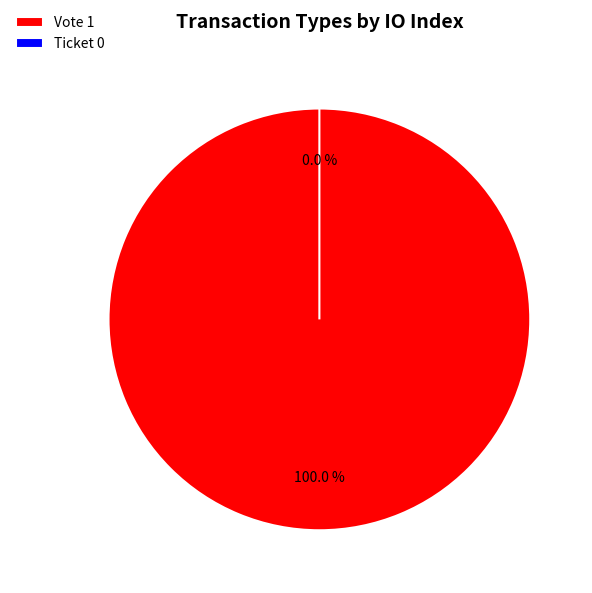

To the nearest percent, what portion does Vote represent?

100%